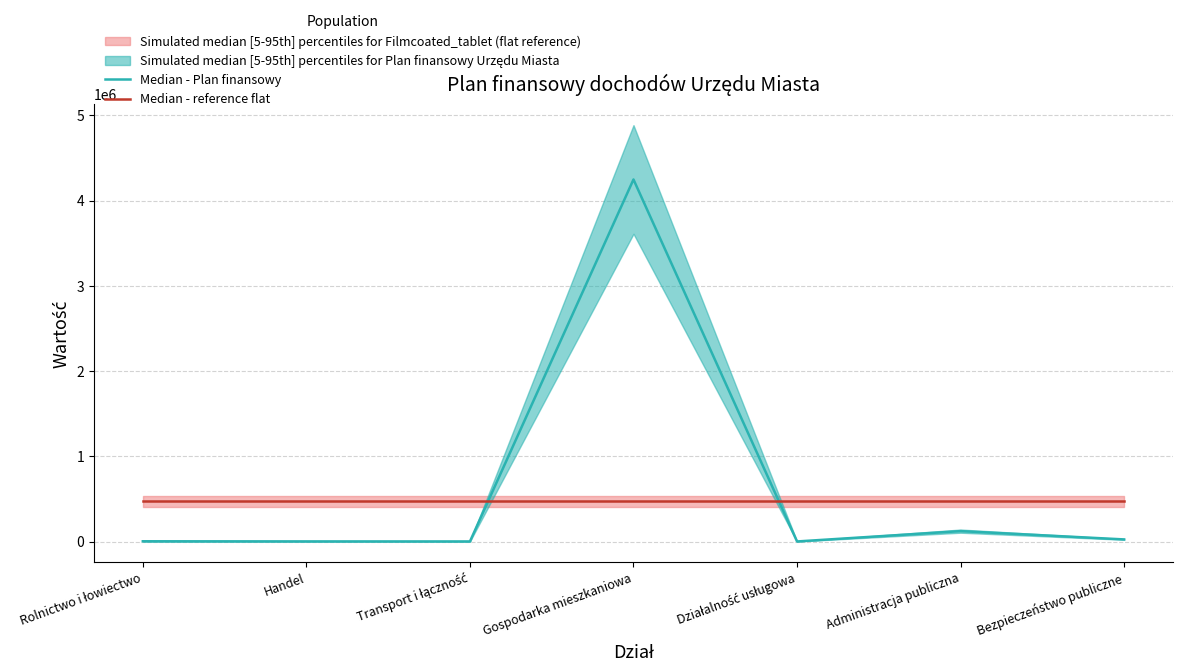

Does the chart have visible grid lines?

Yes